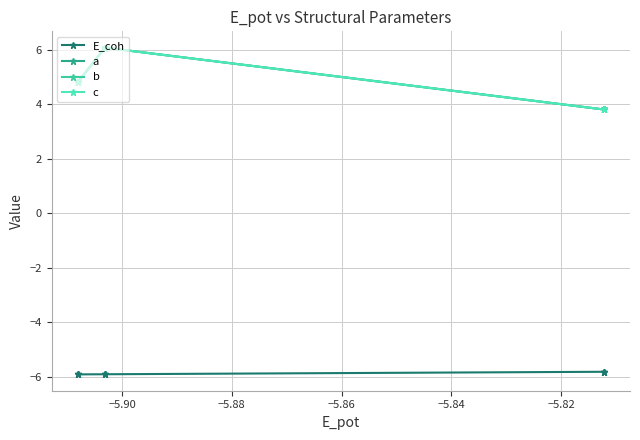

What is the average value of the c series?

4.9